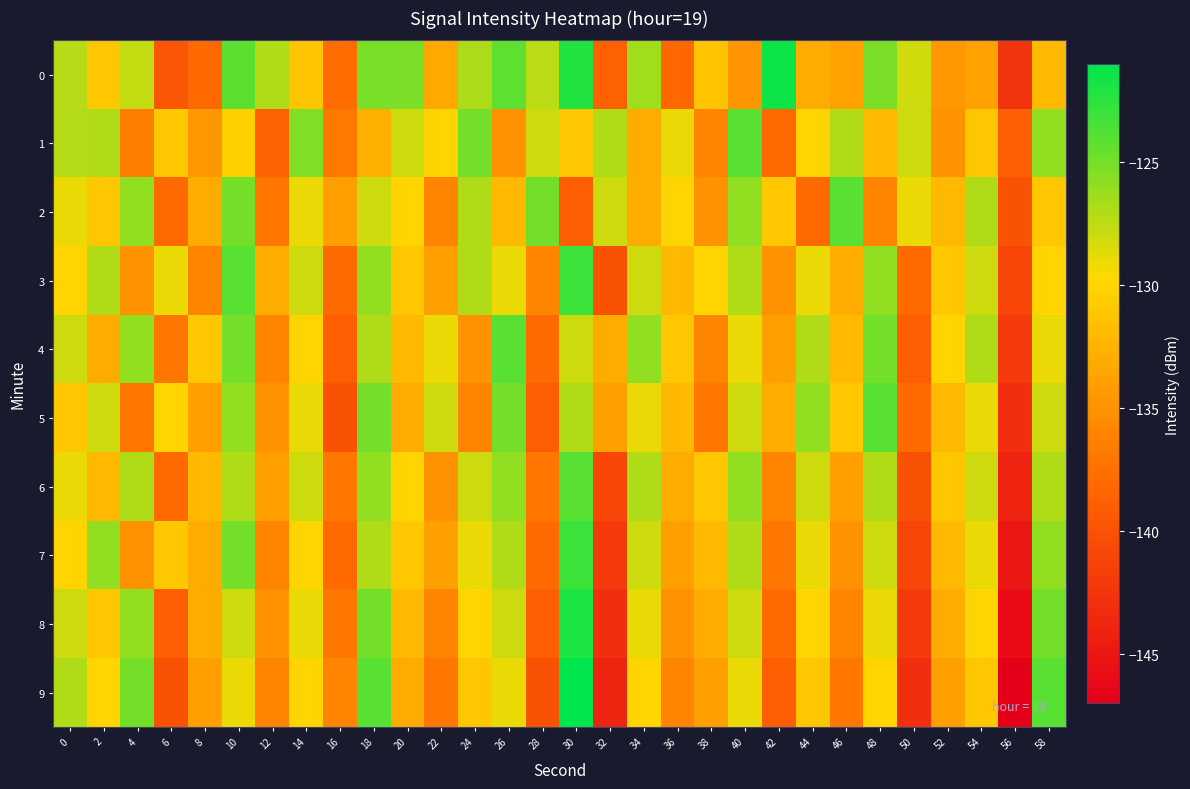

What is the difference between the highest and lowest values at 28?

15.0